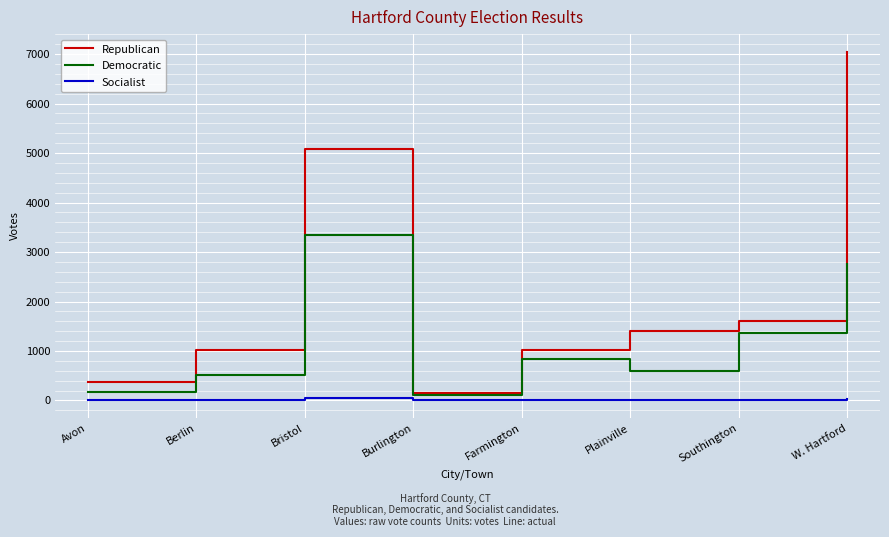

Rank the series at Berlin from lowest to highest value.

Socialist, Democratic, Republican